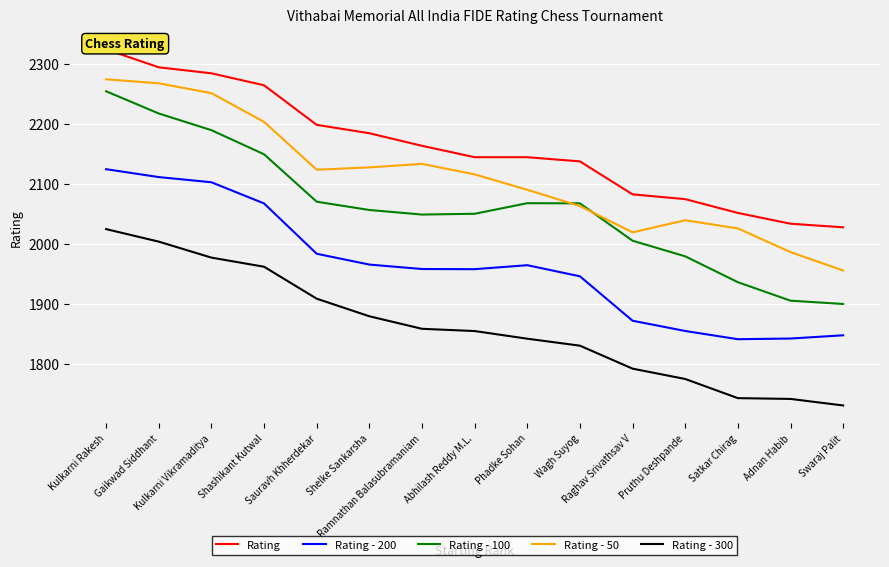

Reading left to right, extract all data points from this chart.

Rating: 2325.0	2295.0	2285.0	2265.0	2199.0	2185.0	2164.0	2145.0	2145.0	2138.0	2083.0	2075.0	2052.0	2034.0	2028.0
Rating - 200: 2125.0	2111.8	2103.2	2067.8	1983.9	1965.8	1958.4	1958.1	1964.8	1946.2	1872.1	1855.0	1841.3	1842.4	1847.8
Rating - 100: 2255.0	2217.9	2190.1	2149.9	2070.7	2056.9	2049.3	2050.6	2068.3	2068.0	2005.6	1979.6	1936.4	1905.6	1900.1
Rating - 50: 2275.0	2268.3	2251.9	2203.9	2124.1	2128.0	2133.8	2116.4	2090.6	2063.5	2019.6	2039.8	2026.1	1986.7	1955.8
Rating - 300: 2025.0	2004.1	1977.4	1962.2	1908.9	1879.6	1858.6	1854.9	1842.1	1830.5	1792.1	1774.9	1742.9	1741.6	1730.7